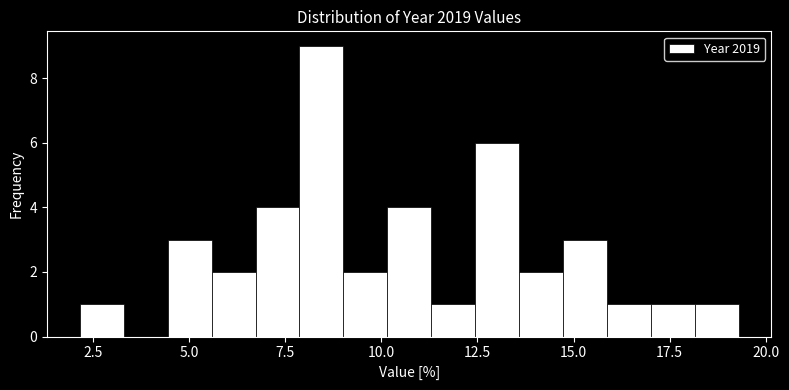

Around what value on the x-axis is the tallest bar? Give the approximate position of its centre, as read against the axis.

8.5